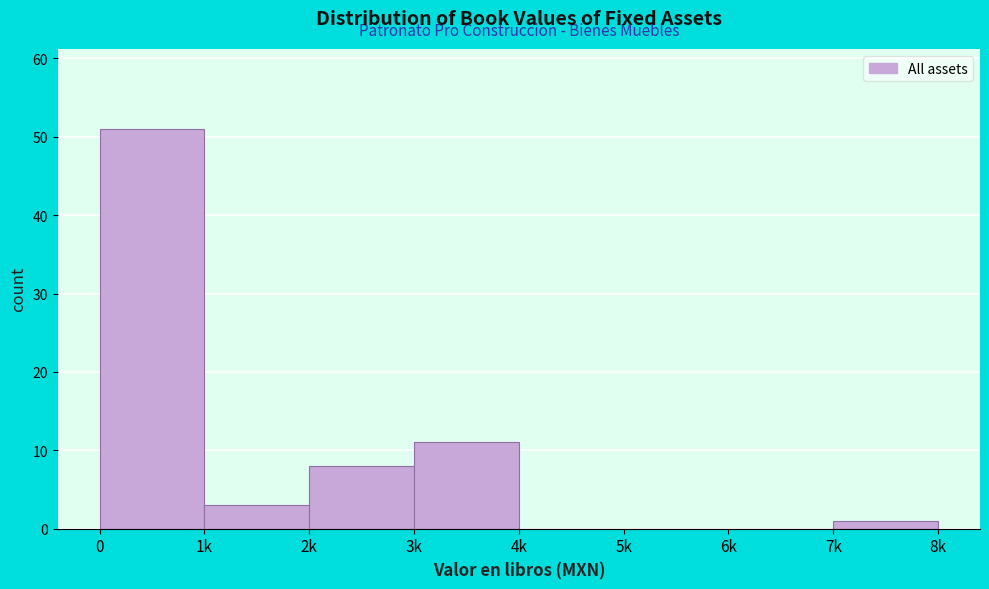

Reading left to right, transcribe all the data shown in this chart.

0=51	1k=3	2k=8	3k=11	4k=0	5k=0	6k=0	7k=1